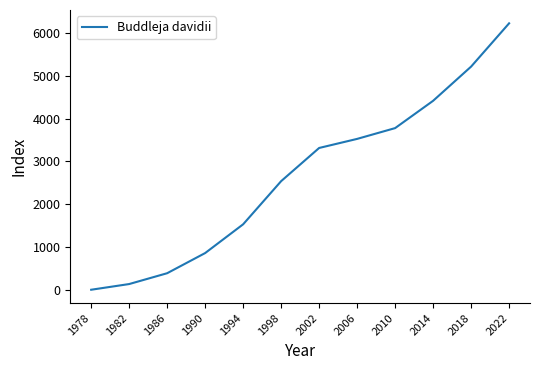

How many lines are shown in the chart?

1